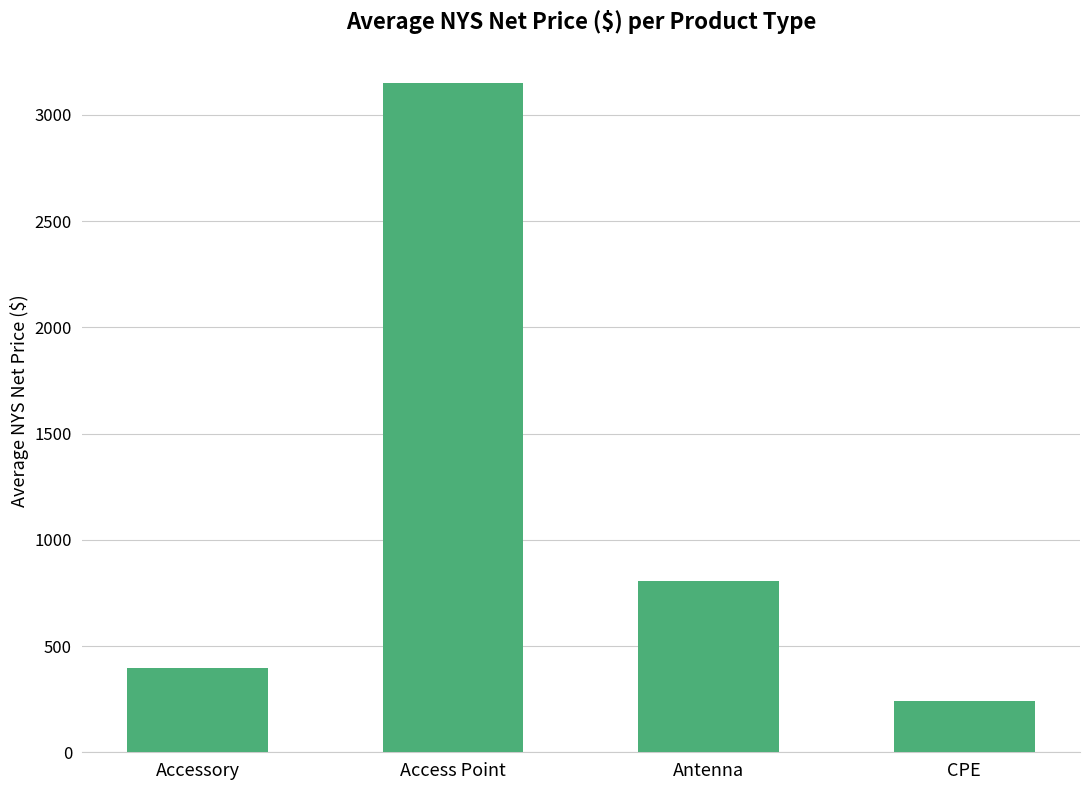

Rank the categories by value from lowest to highest.

CPE, Accessory, Antenna, Access Point